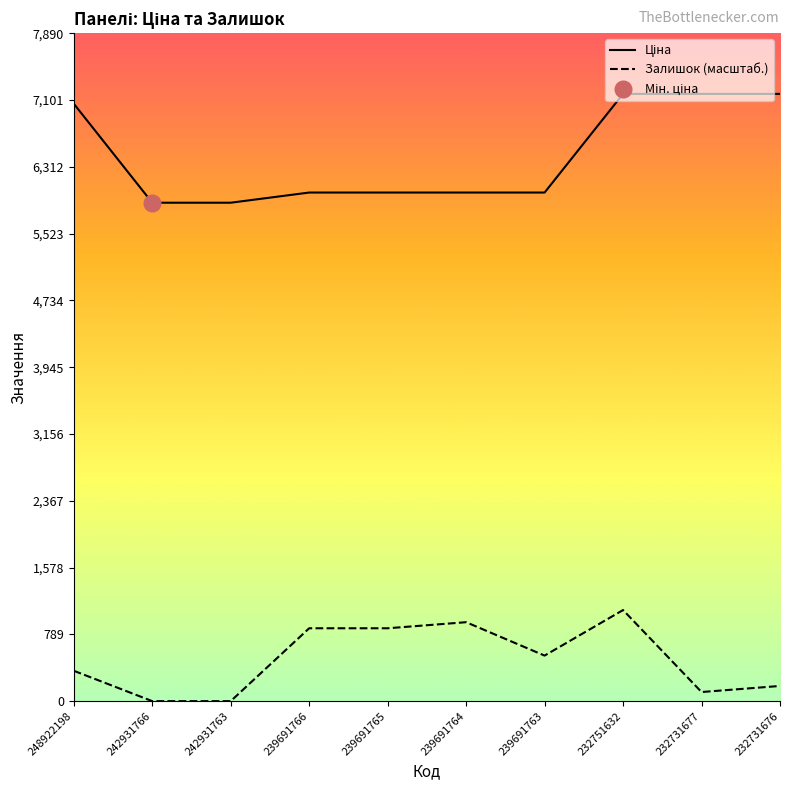

Reading left to right, transcribe all the data shown in this chart.

Ціна: 7057.5	5887.9	5887.9	6008.1	6008.1	6008.1	6008.1	7173.5	7173.5	7173.5
Залишок (масштаб.): 358.7	0.0	0.0	860.8	860.8	932.6	538.0	1076.0	107.6	179.3